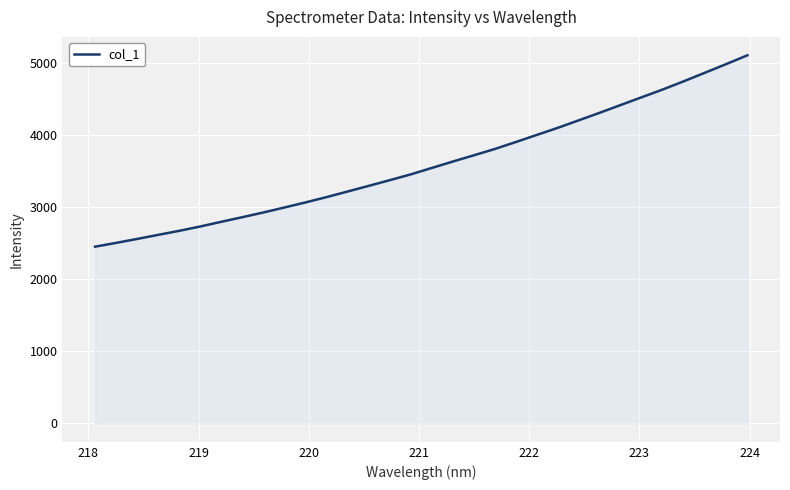

How many lines are shown in the chart?

1